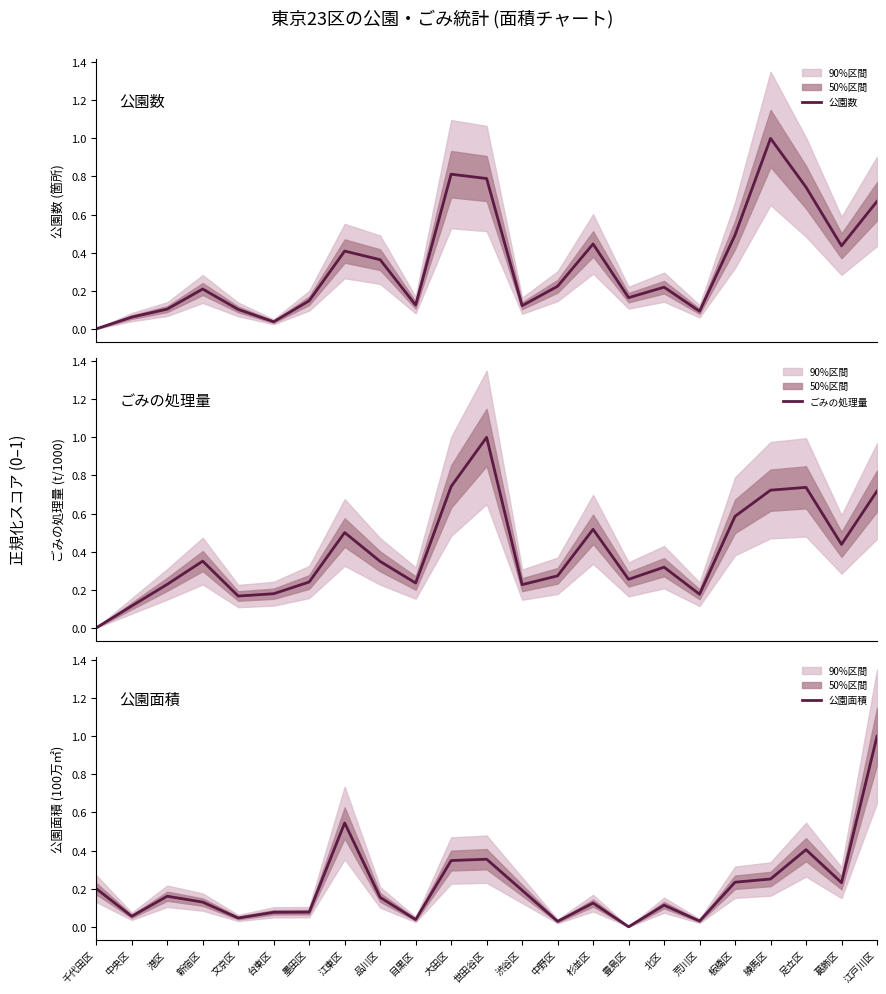

What is the sum of the 公園面積 values at 墨田区 and 目黒区?

0.1